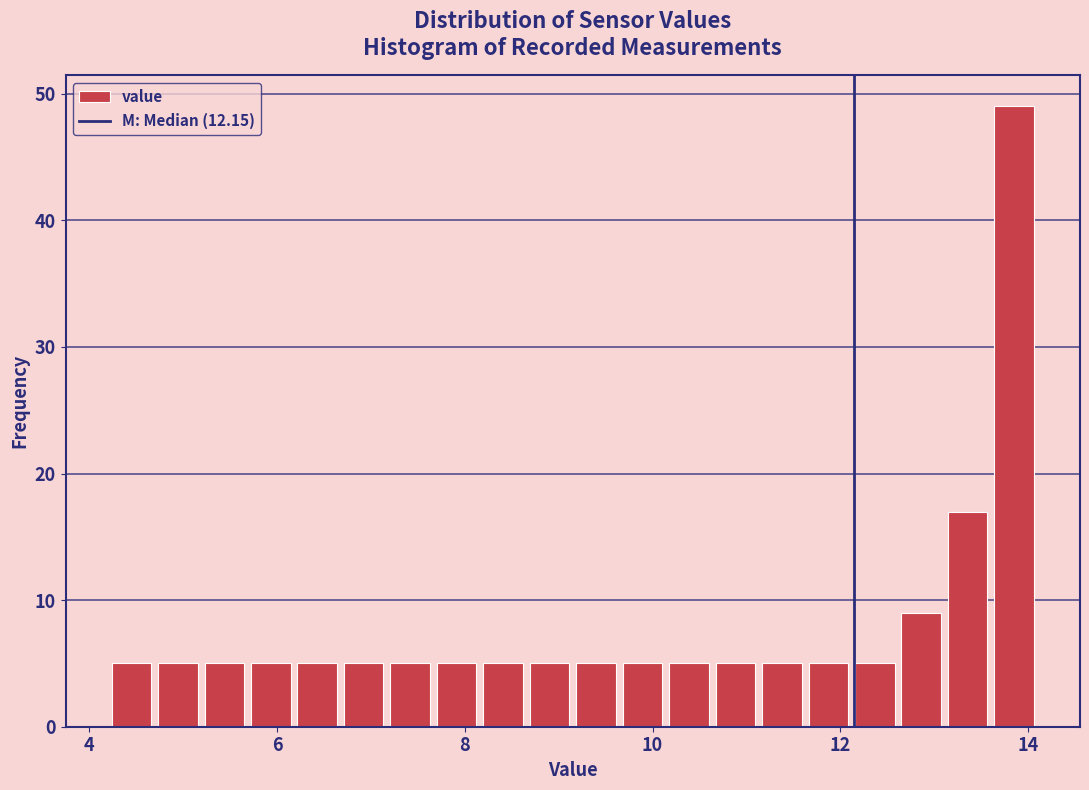

Read against the x-axis, roughly where is the centre of the tallest bar?

13.8